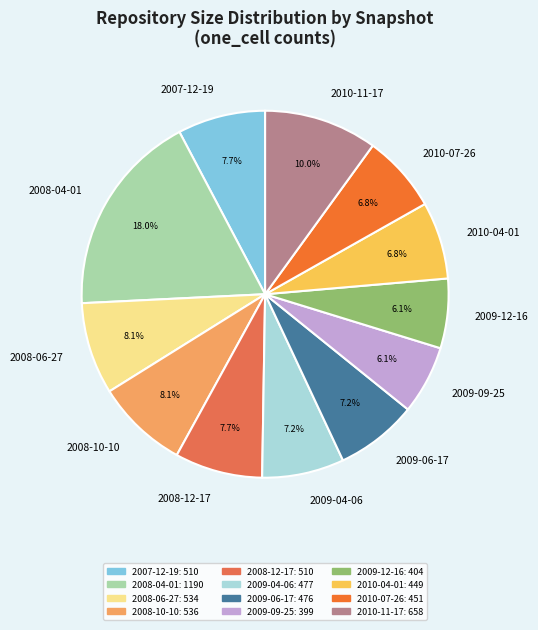

To the nearest percent, what is the combined percentage of 2009-12-16 and 2009-04-06?

13%